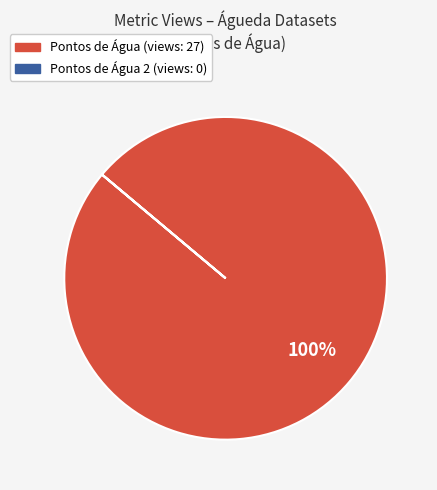

Is there any slice that represents more than half of the pie?

Yes